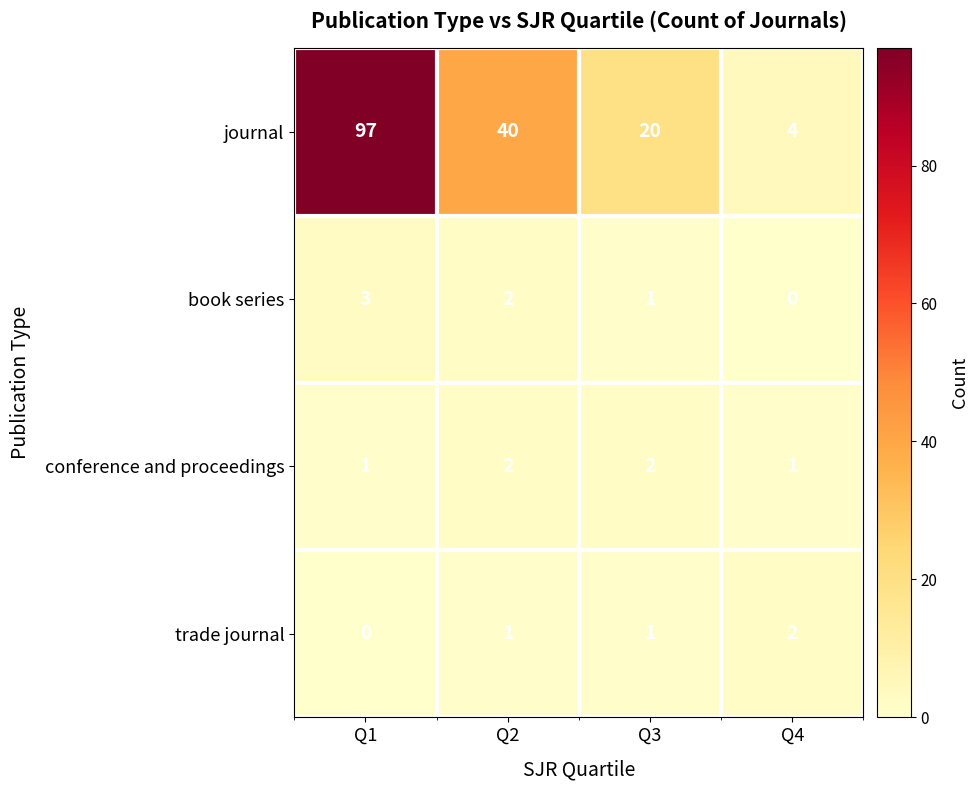

At which label does trade journal reach its peak?

Q4